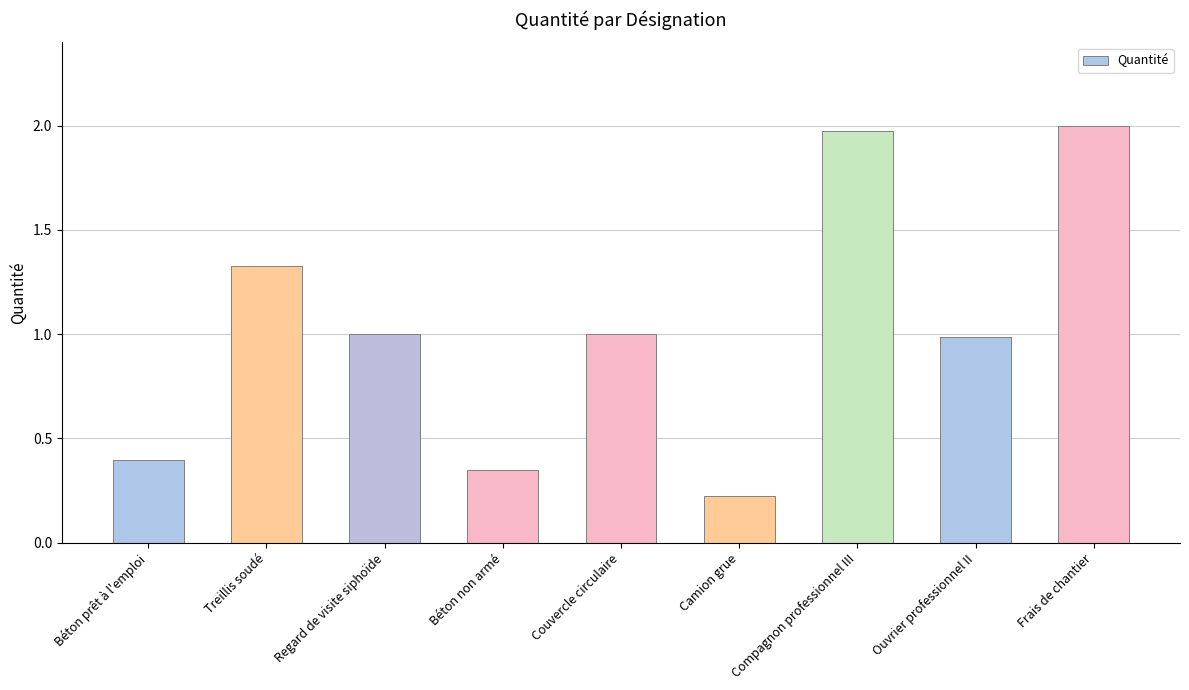

What is the label of the 5th bar from the left?

Couvercle circulaire